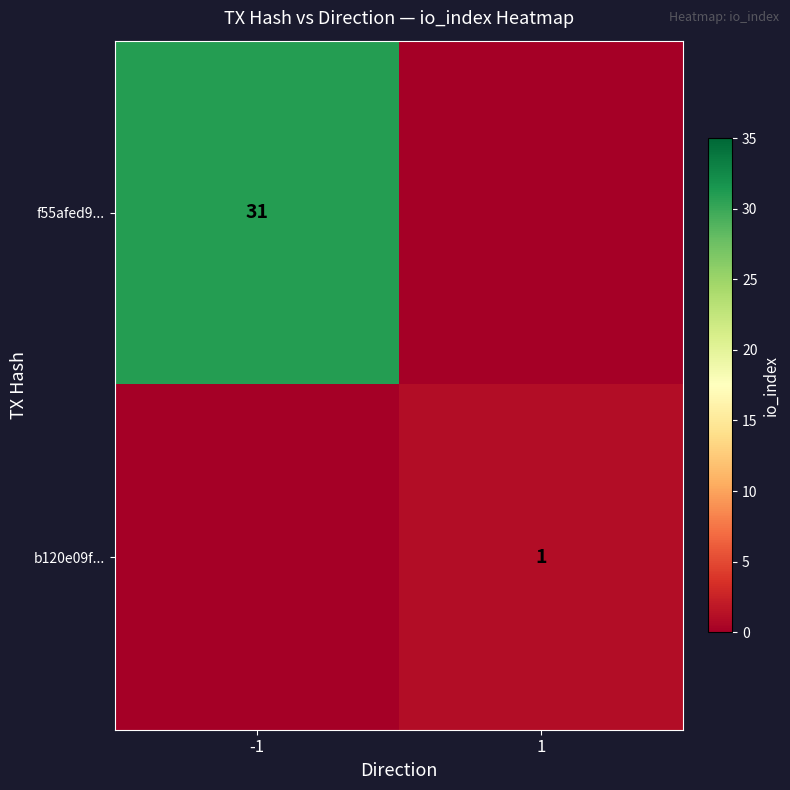

The f55afed9... series shows 31 at -1. True or false?

True